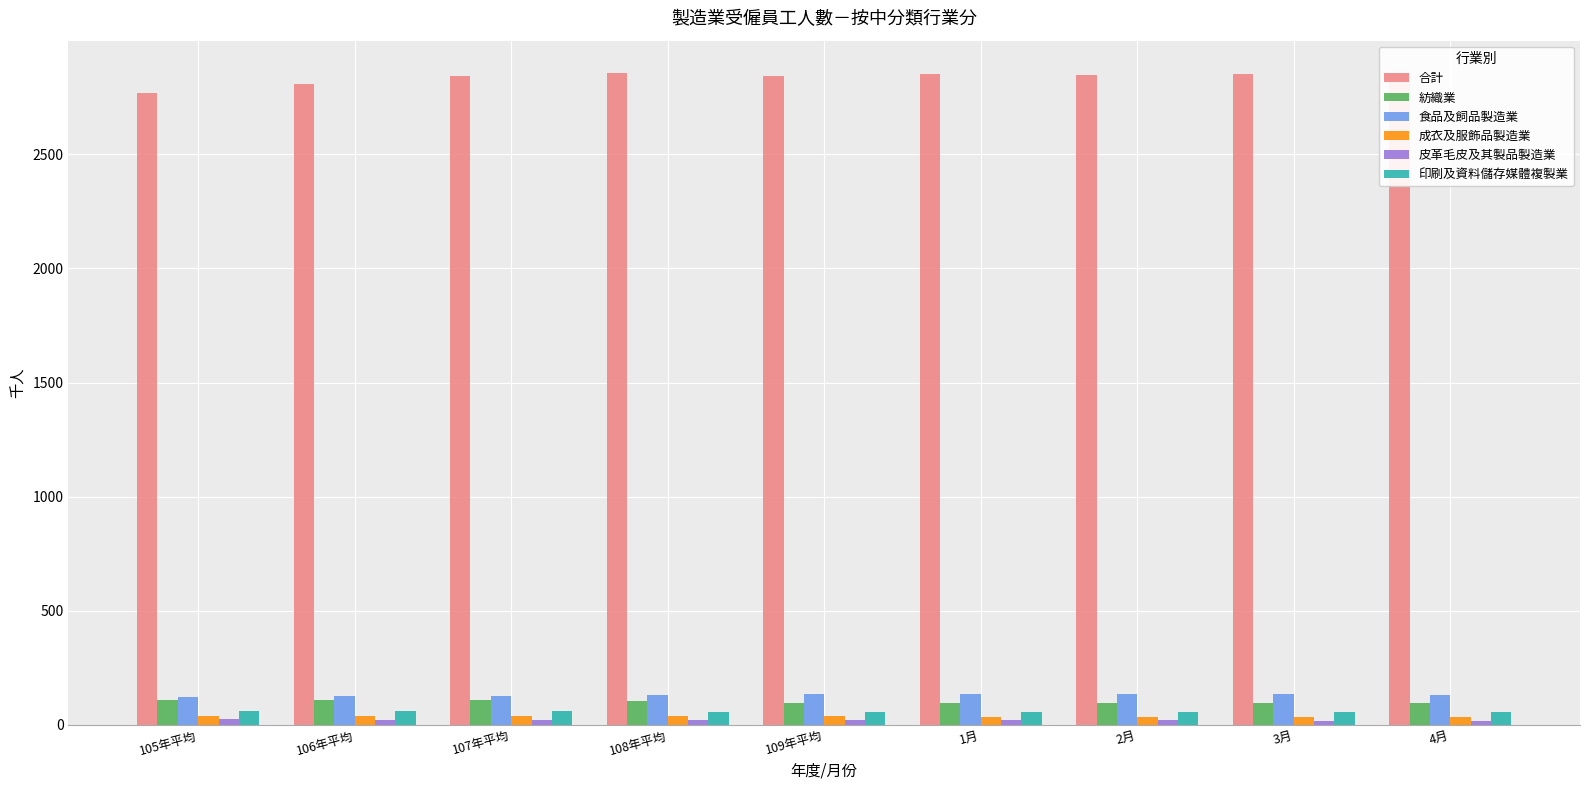

Which label corresponds to the largest value in the chart?

108年平均